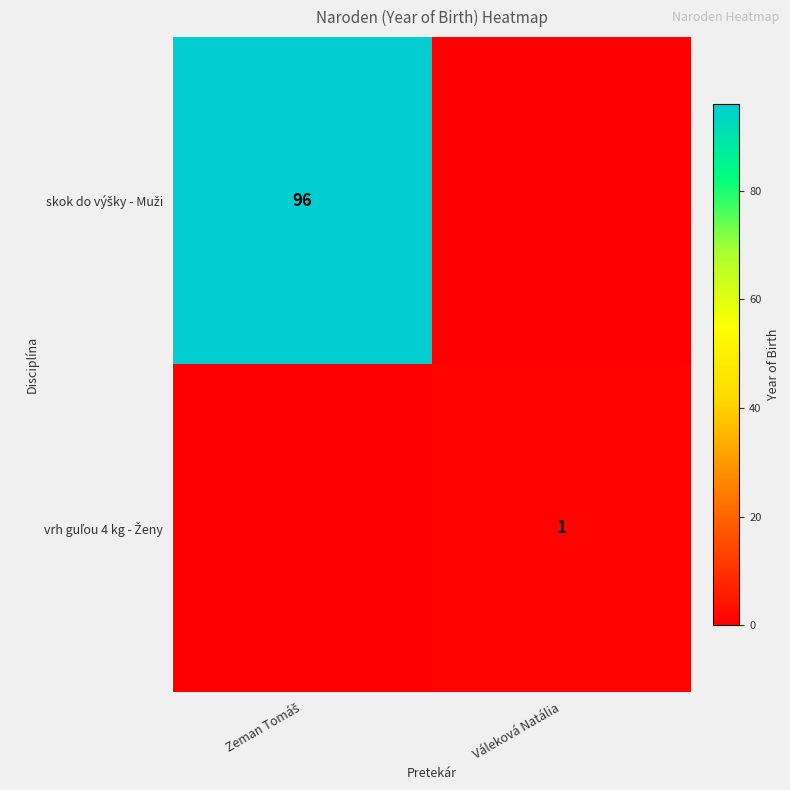

Between Zeman Tomáš and Váleková Natália, which series saw the biggest shift?

skok do výšky - Muži